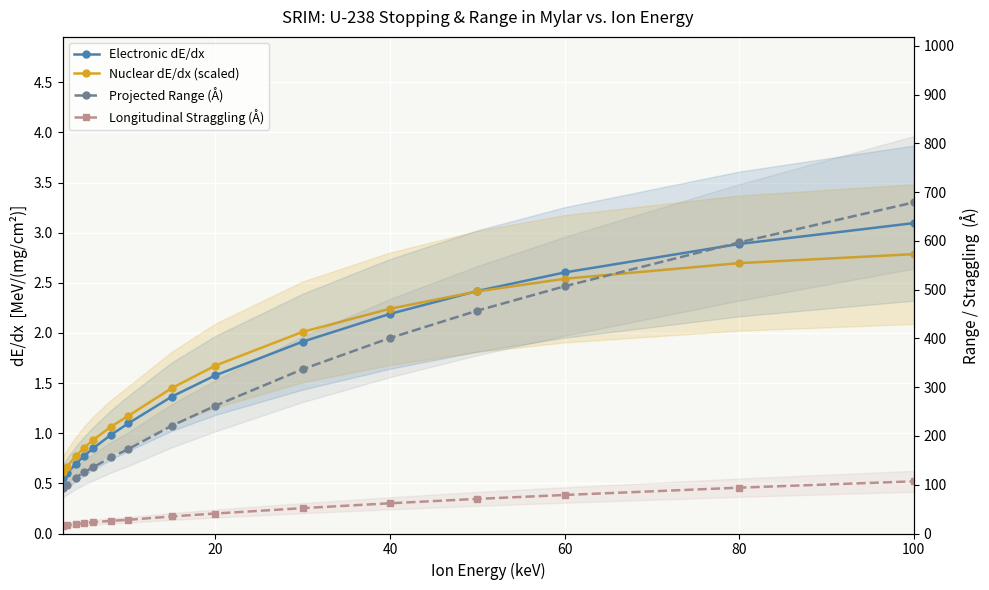

Which has a higher value, 100 or 60?

100